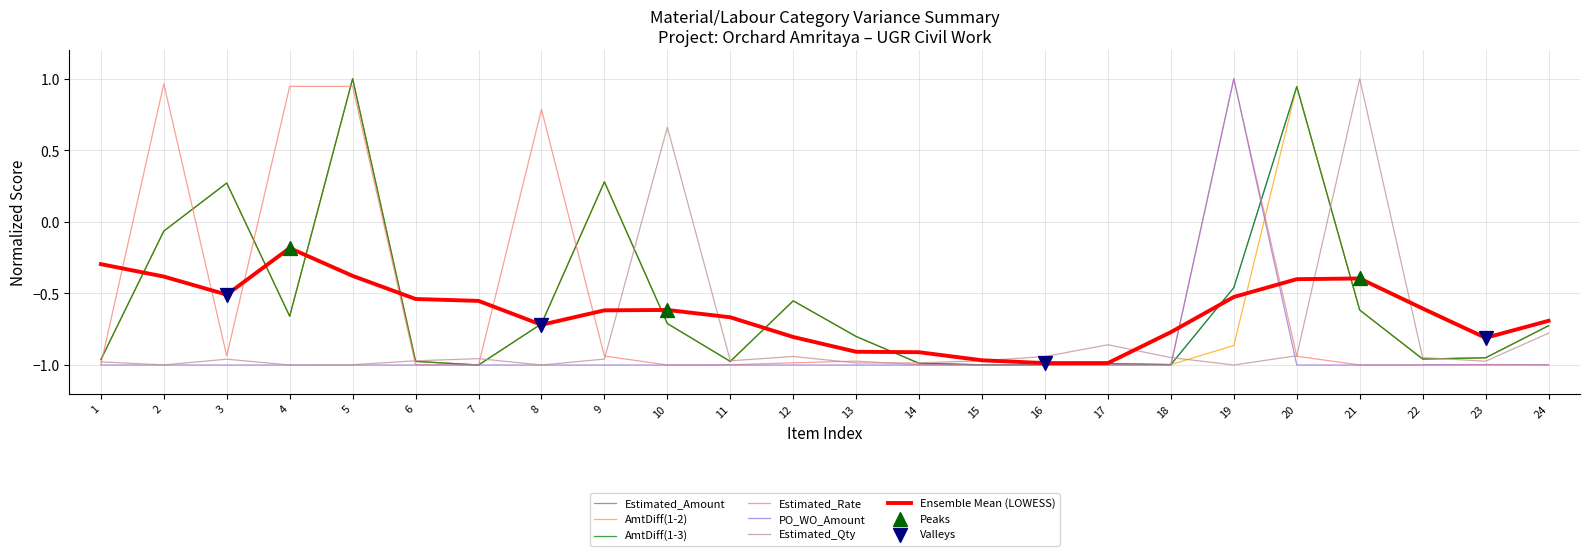

Is the value of Estimated_Amount at 2 greater than the value of Estimated_Rate at 18?

Yes